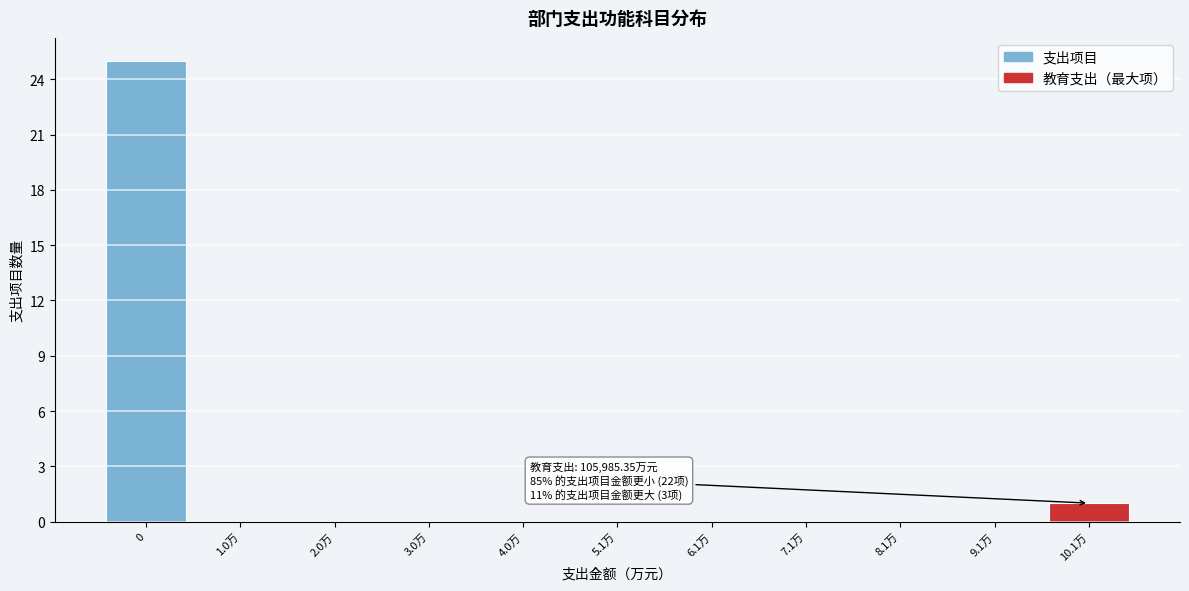

Reading left to right, what are all the values shown in this chart?

0=25	1.0万=0	2.0万=0	3.0万=0	4.0万=0	5.1万=0	6.1万=0	7.1万=0	8.1万=0	9.1万=0	10.1万=1